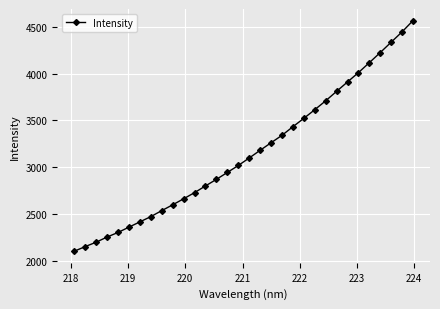

What is the value of the 25th point from the left?

3812.6